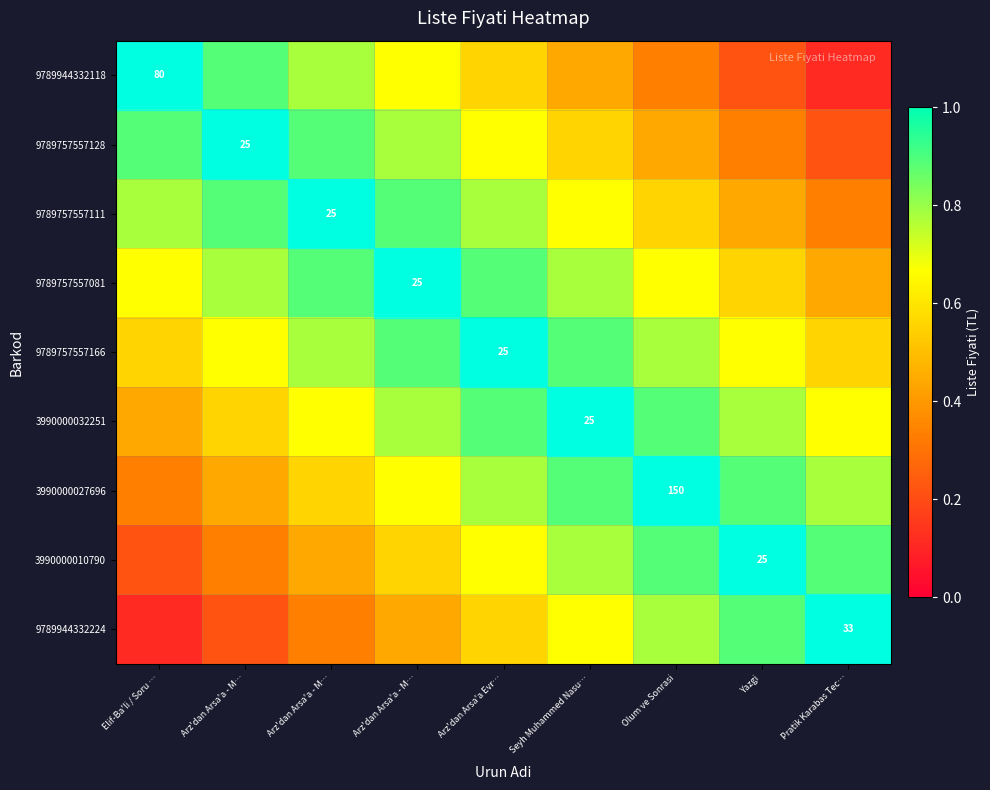

Count the 9789757557166 values in the range 0 to 1.

9